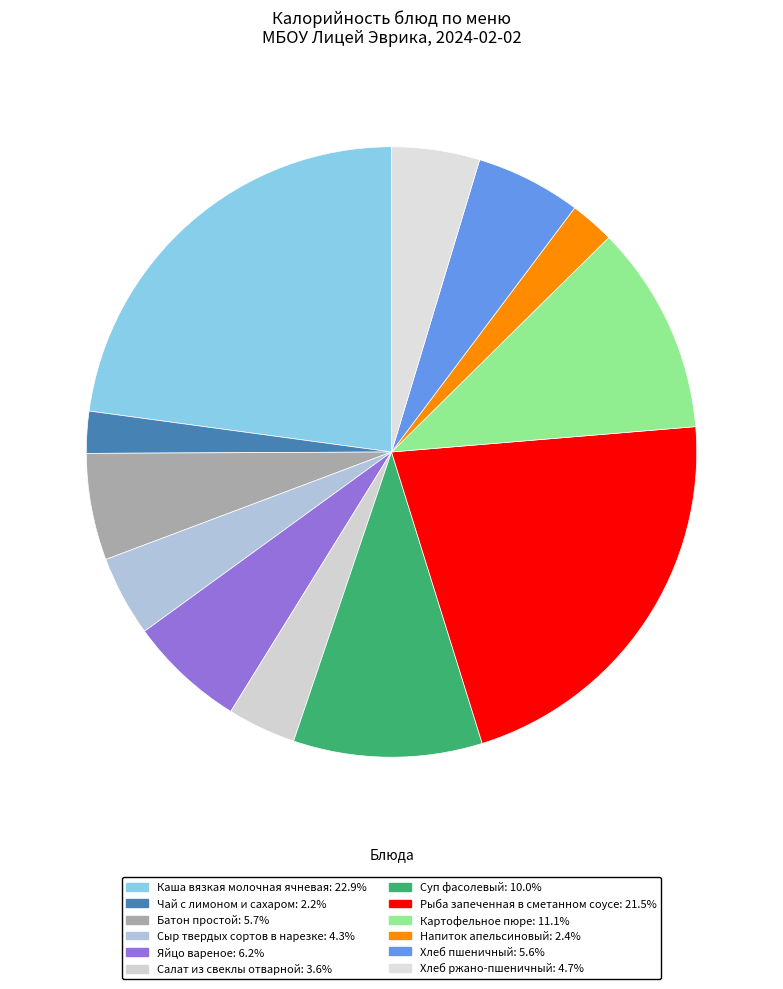

To the nearest percent, what is the combined percentage of Суп фасолевый and Сыр твердых сортов в нарезке?

14%